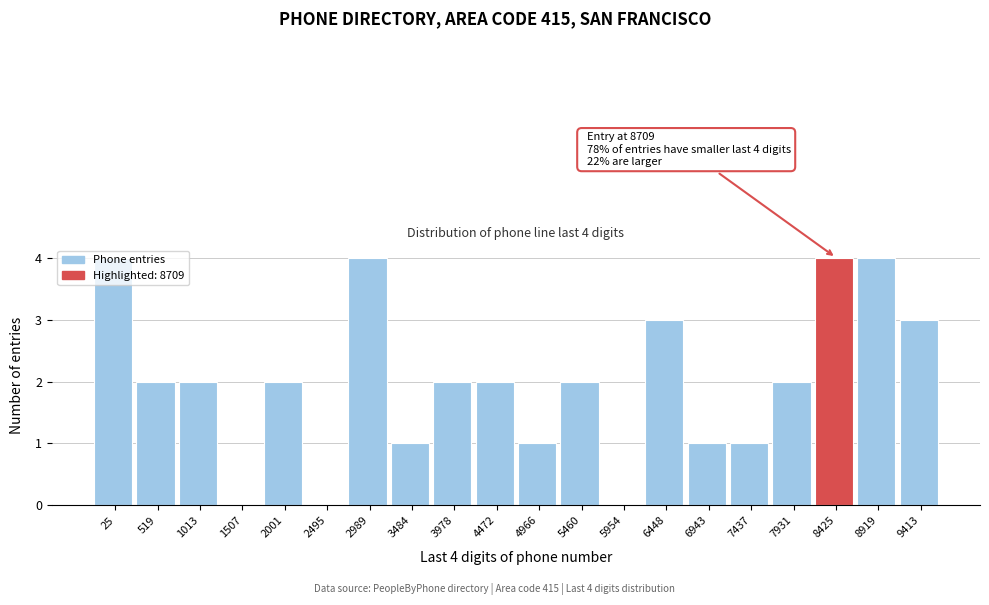

What is the maximum value shown in the chart?

4